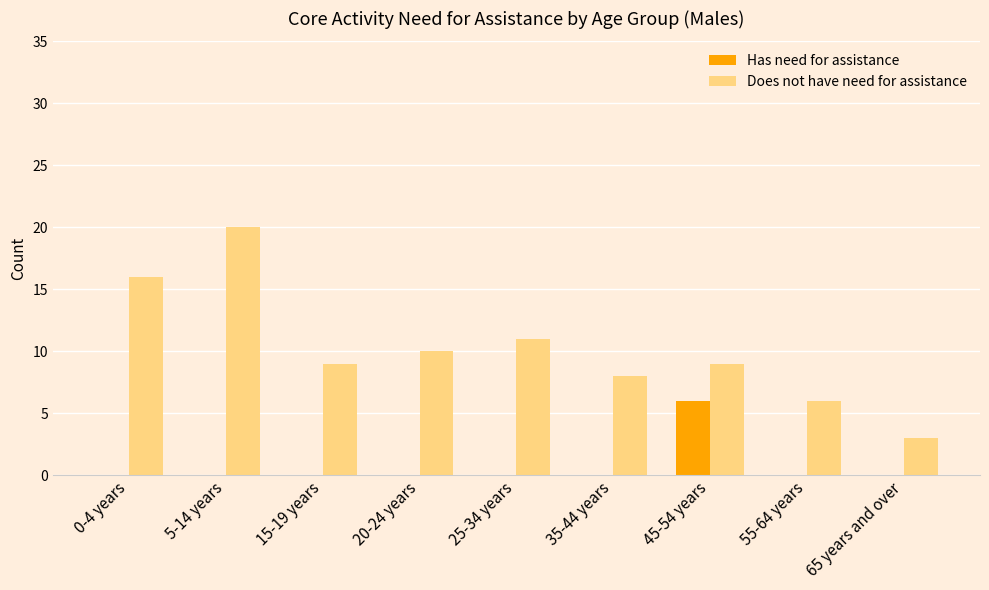

True or false: Has need for assistance has a value of 0 at 0-4 years.

True